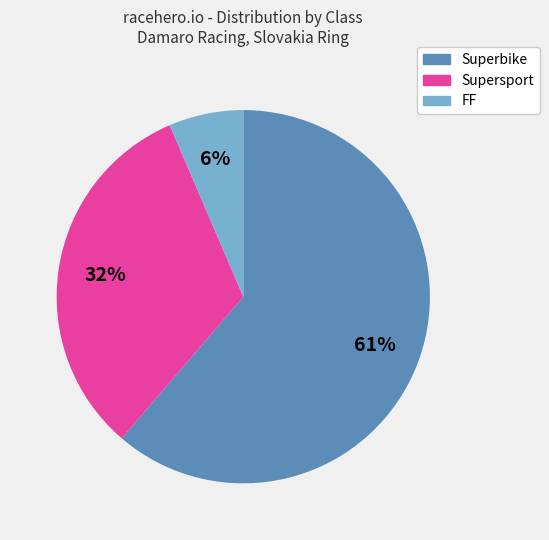

Is there any slice that represents more than half of the pie?

Yes